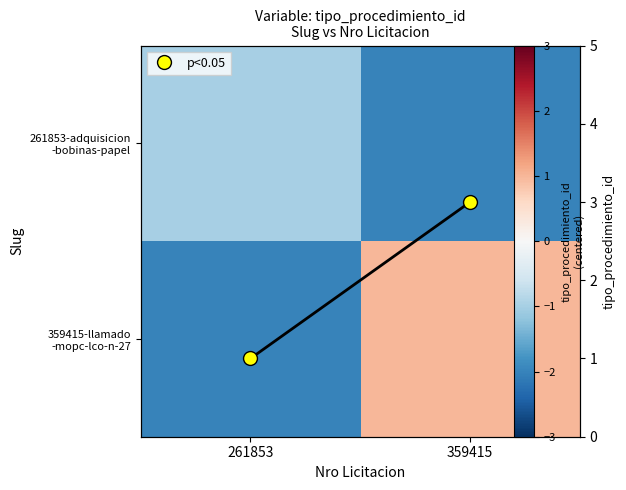

Where is row_1 nearest to the value 0?

359415